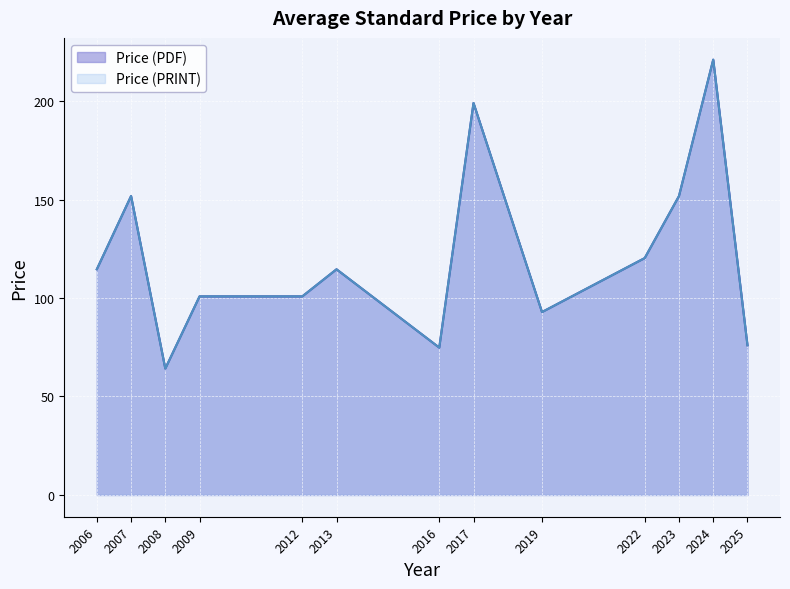

What is the value of the Price (PDF) point at the 12th from the left?

221.0